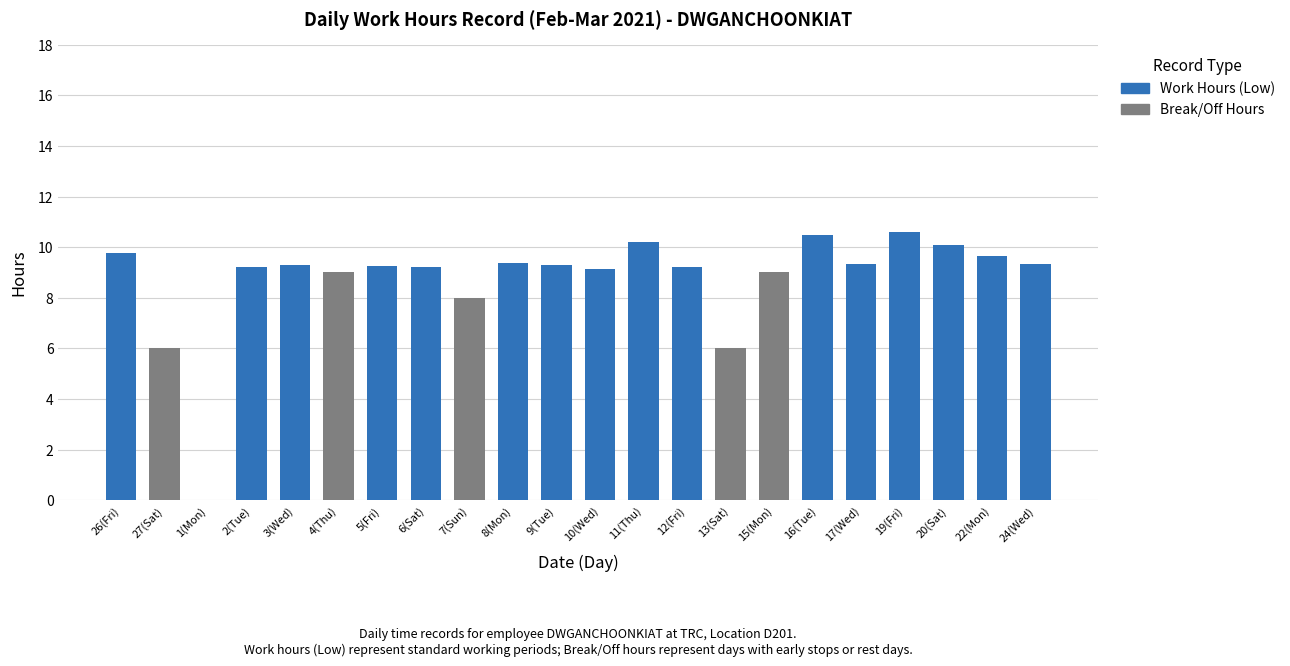

What is the sum of the Work Hours (Low) values at 20(Sat) and 10(Wed)?

19.2